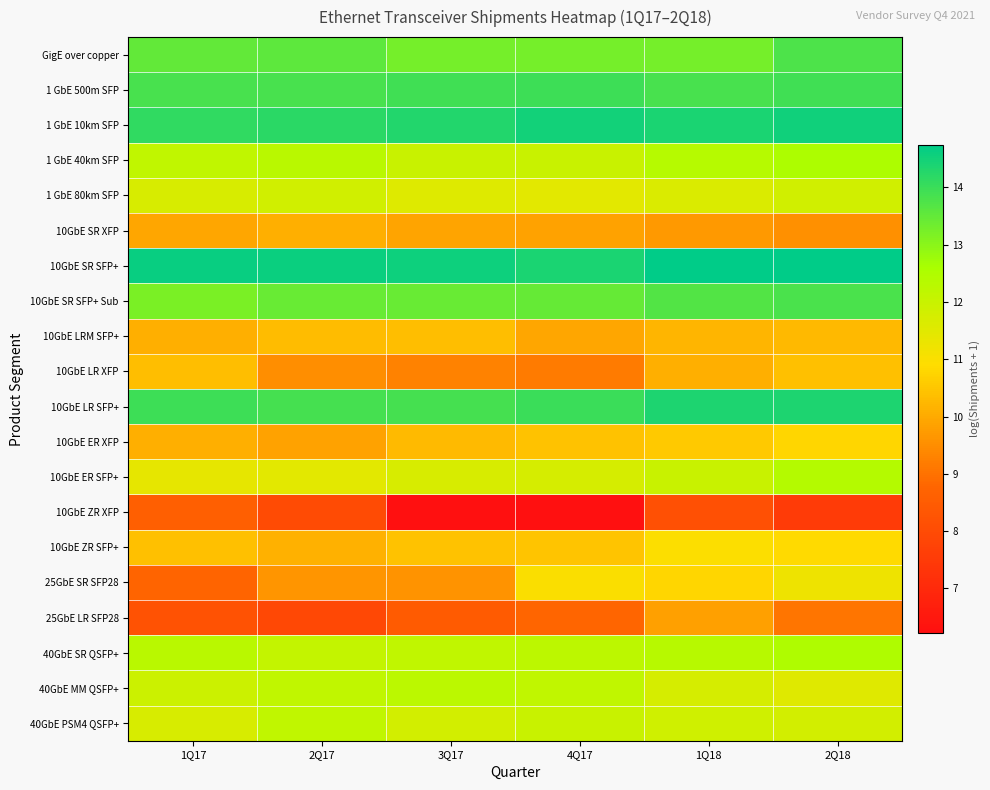

What is the total value across all series at 1Q18?

236.5